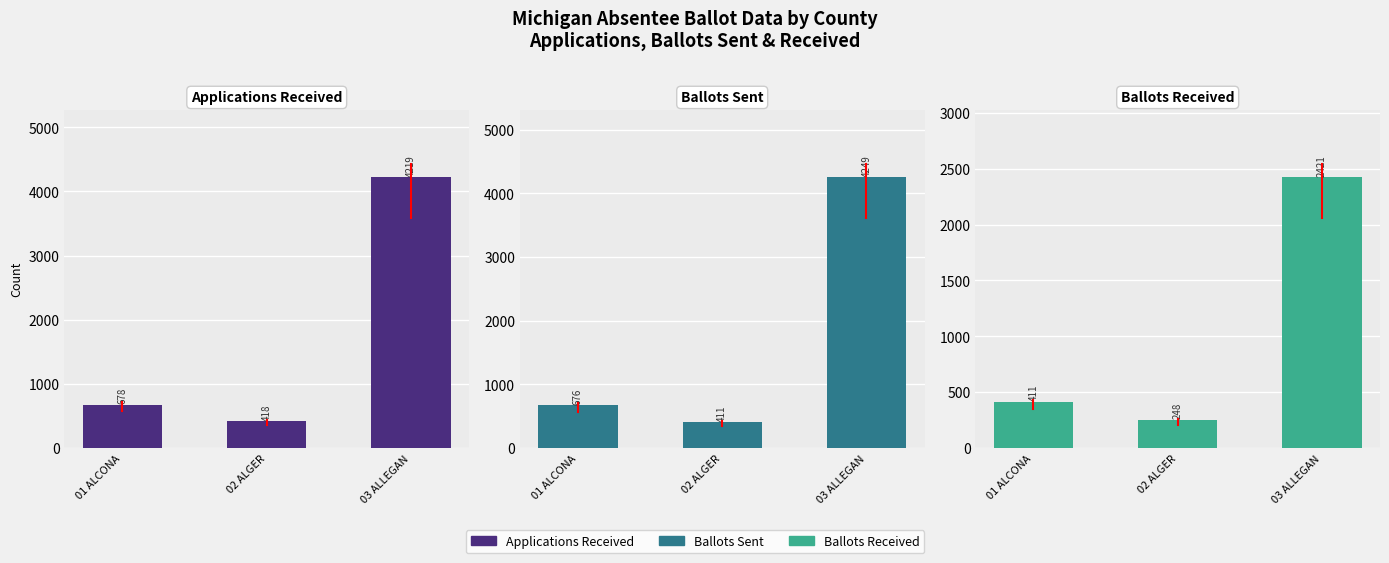

Reading left to right, list all the values displayed in this chart.

Applications Received: 01 ALCONA=678	02 ALGER=418	03 ALLEGAN=4219
Ballots Sent: 01 ALCONA=676	02 ALGER=411	03 ALLEGAN=4249
Ballots Received: 01 ALCONA=411	02 ALGER=248	03 ALLEGAN=2421